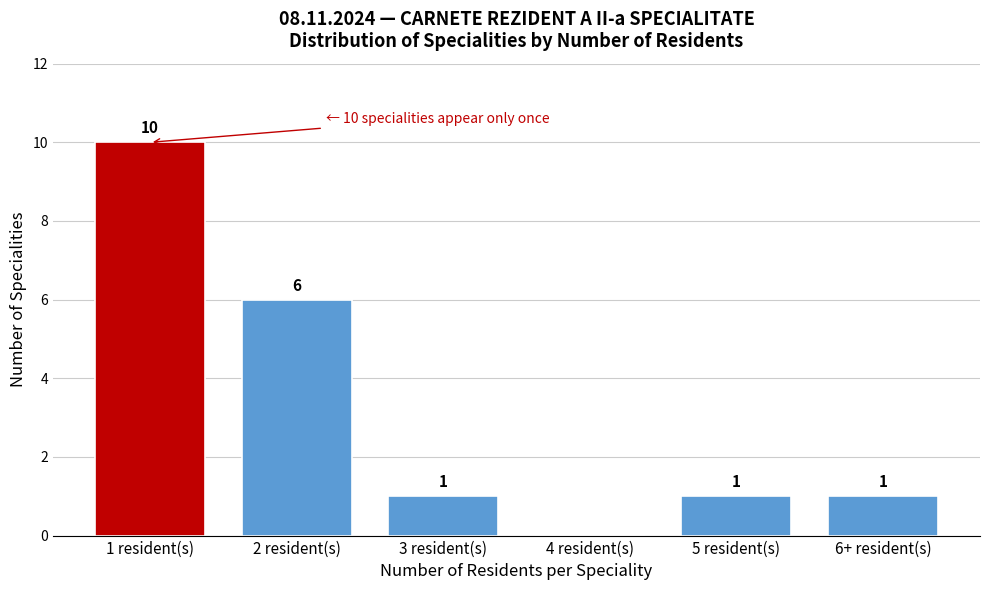

Reading left to right, extract all data points from this chart.

1 resident(s)=10	2 resident(s)=6	3 resident(s)=1	4 resident(s)=0	5 resident(s)=1	6+ resident(s)=1